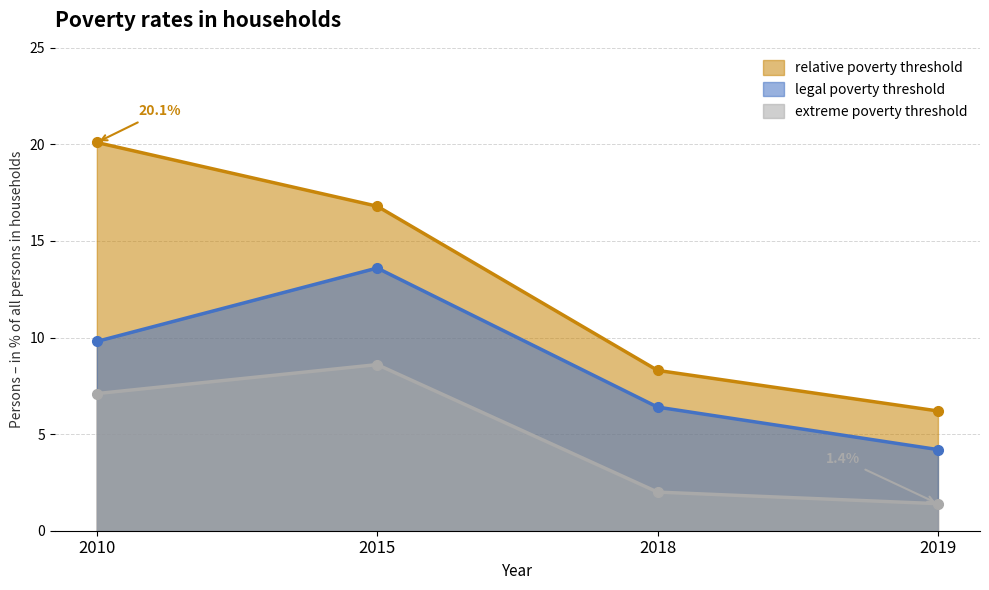

What is the total value across all series at 2018?

16.7